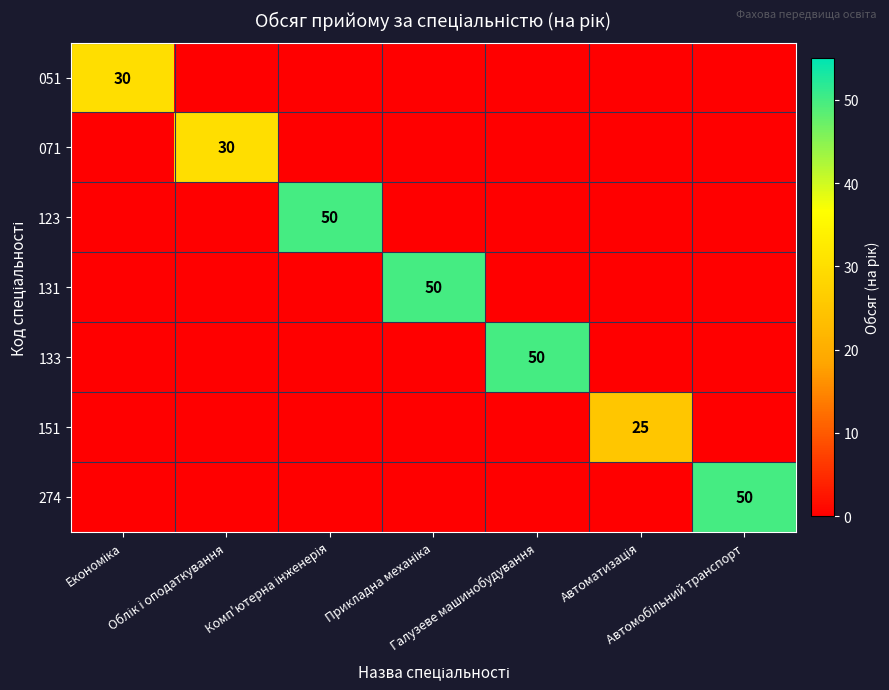

True or false: 051 has a value of 51 at Економіка.

False